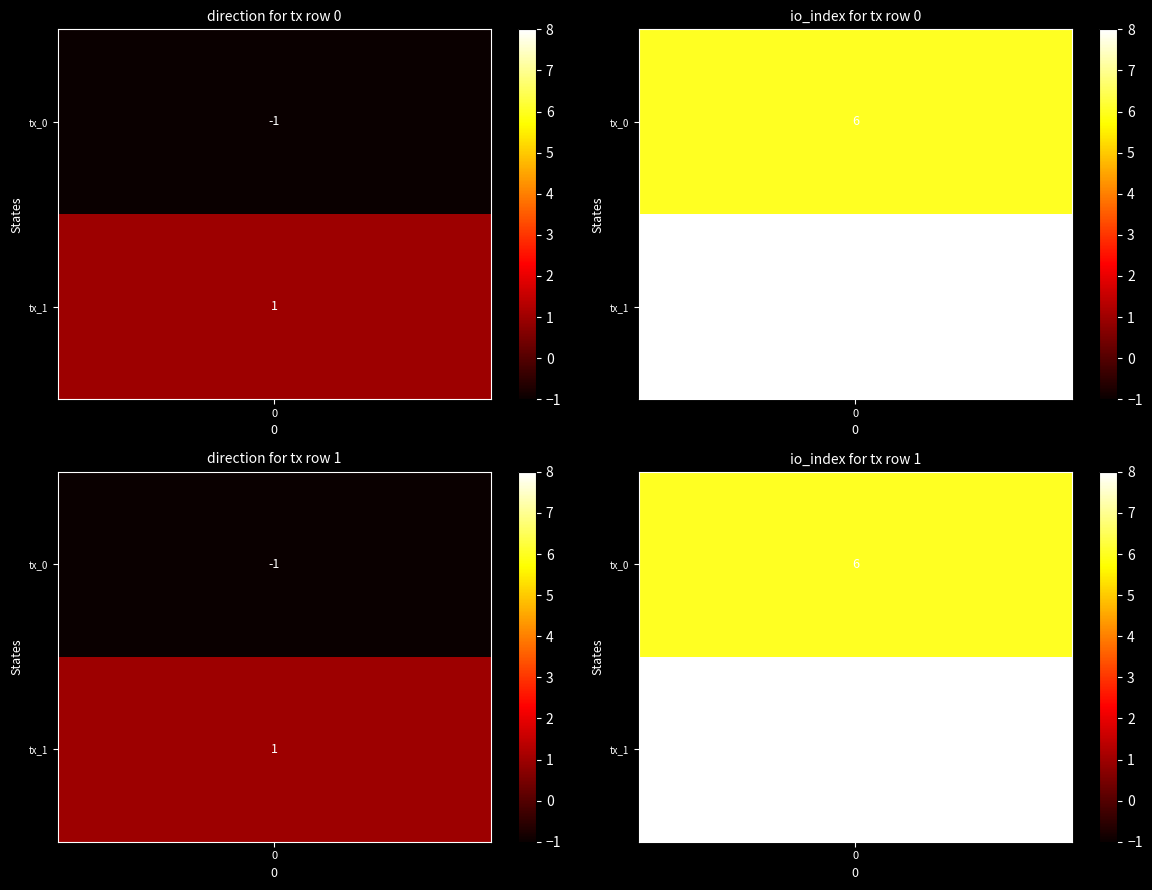

At how many categories does at least one series exceed 7?

1